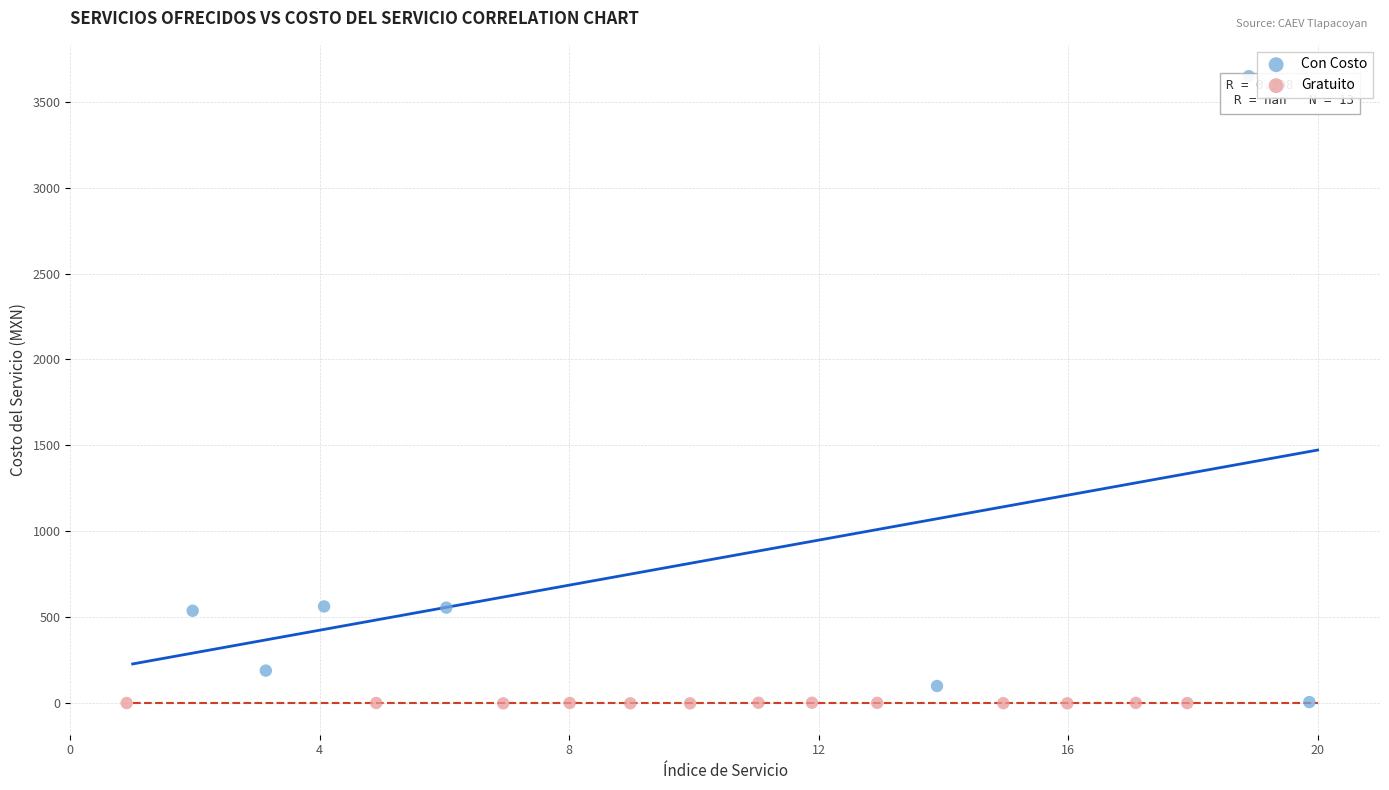

Which series contains the highest Y value?

Con Costo